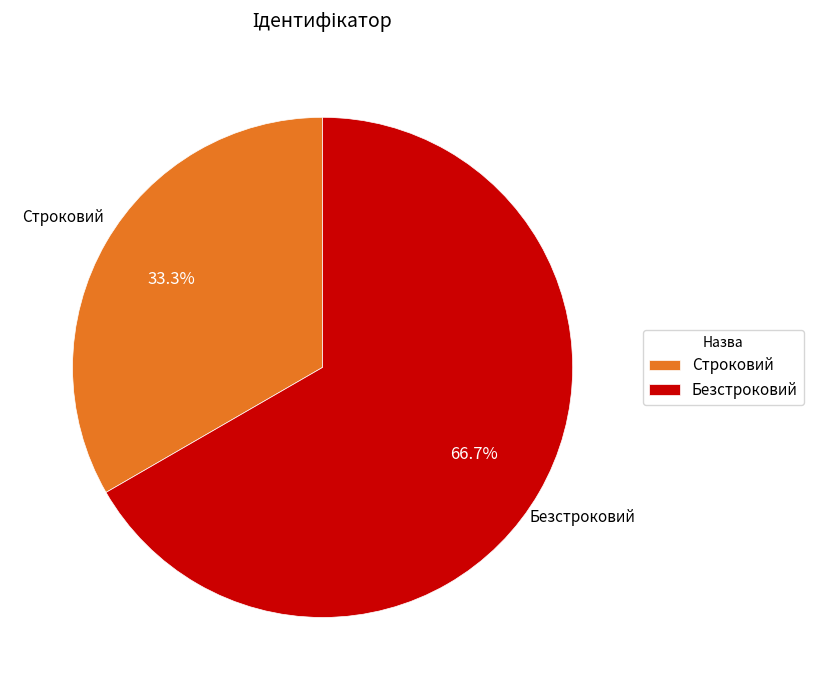

Approximately how many times larger is the value at Строковий compared to Безстроковий?

0.5